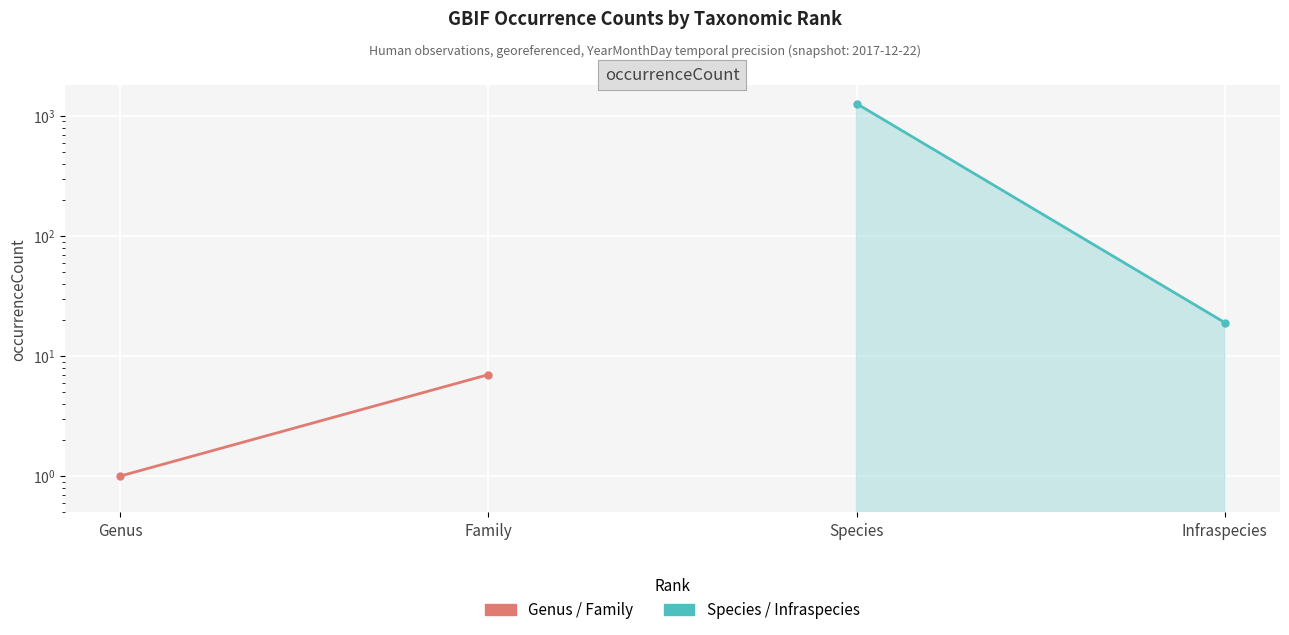

What is the average value of the Species / Infraspecies series?

644